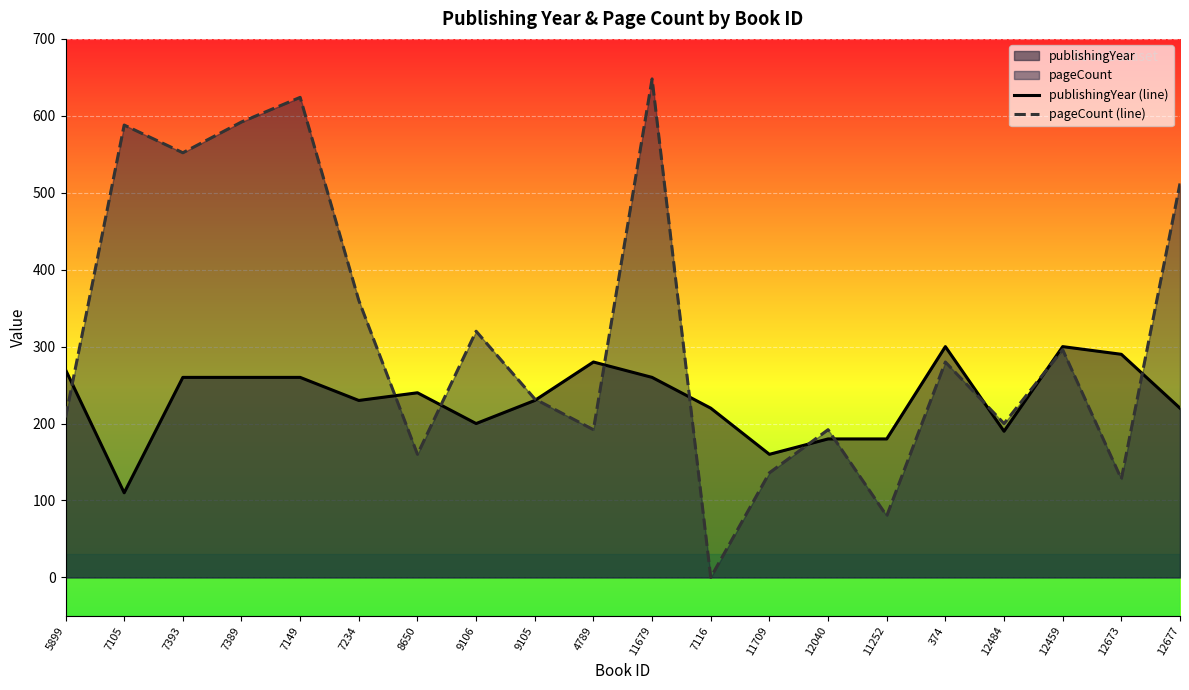

Which category has the lowest value across all series?

7116